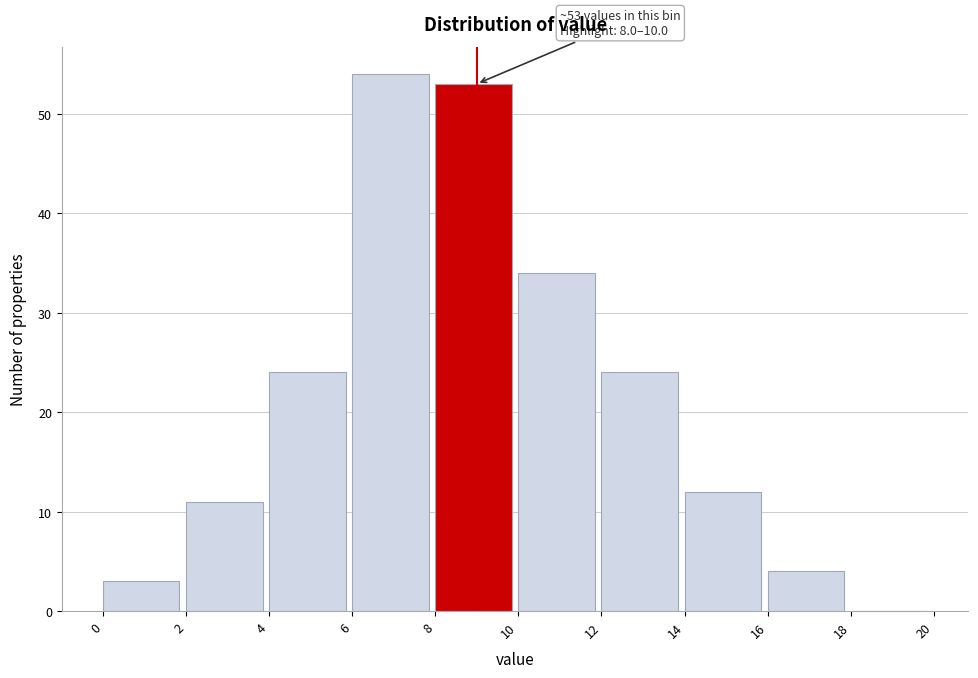

Which range on the x-axis has the tallest bar?

6 to 8